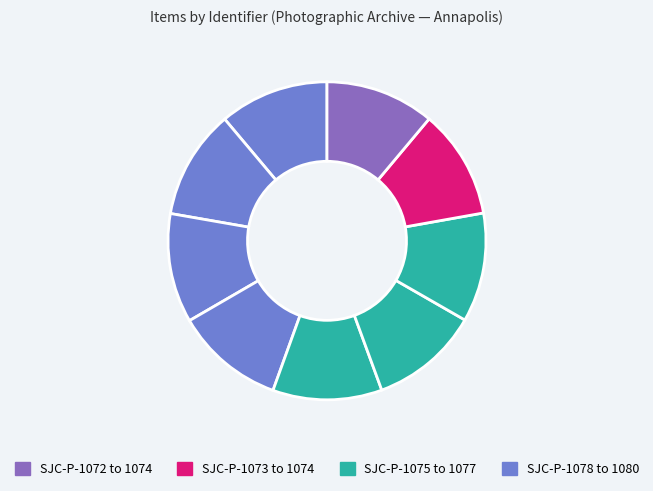

How many slices are in this pie chart?

9